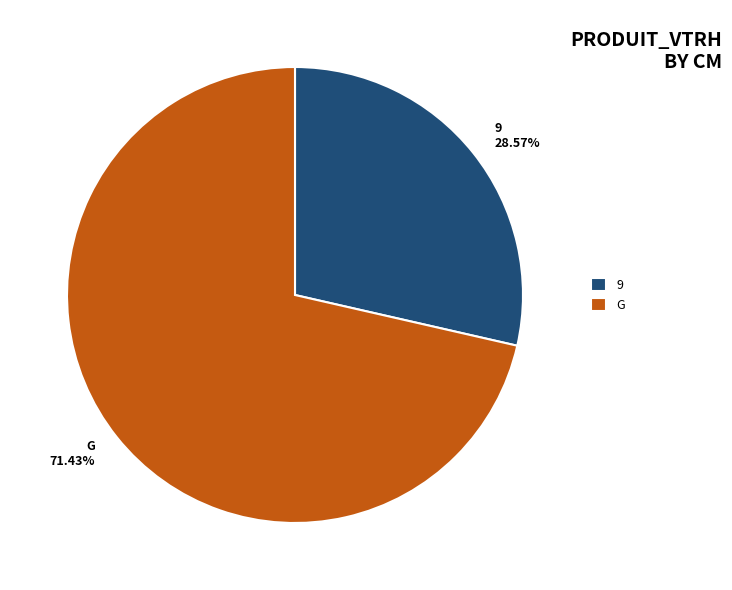

Rank the categories by value from highest to lowest.

G, 9